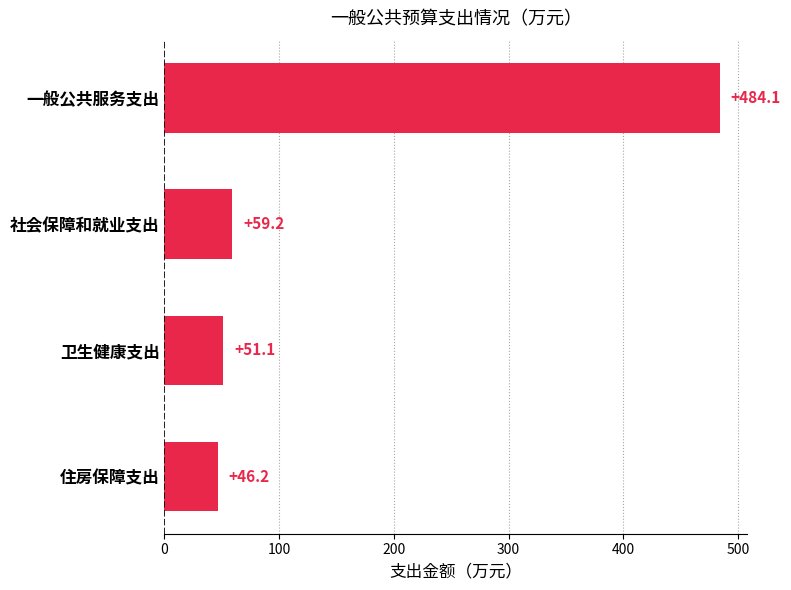

What is the sum of the values at 卫生健康支出 and 社会保障和就业支出?

110.3